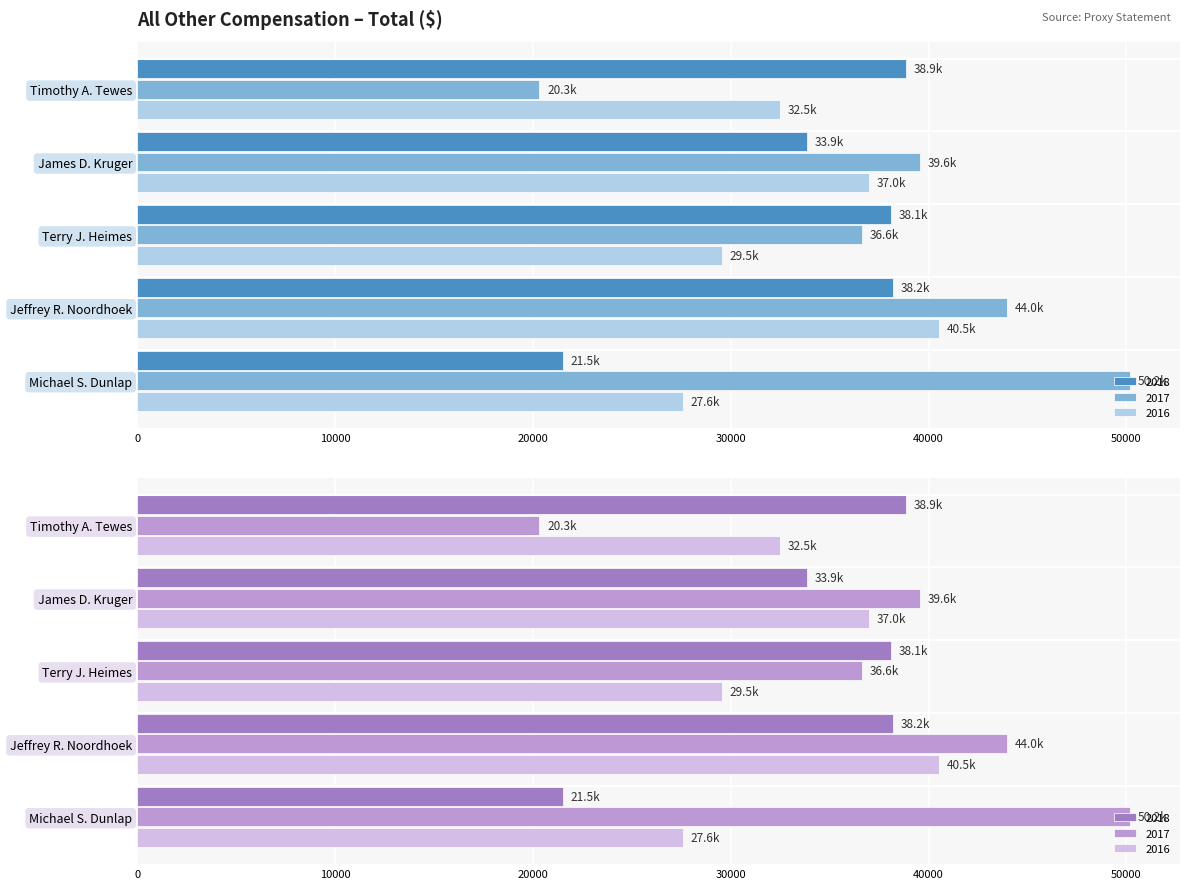

What position from the right is Terry J. Heimes?

3